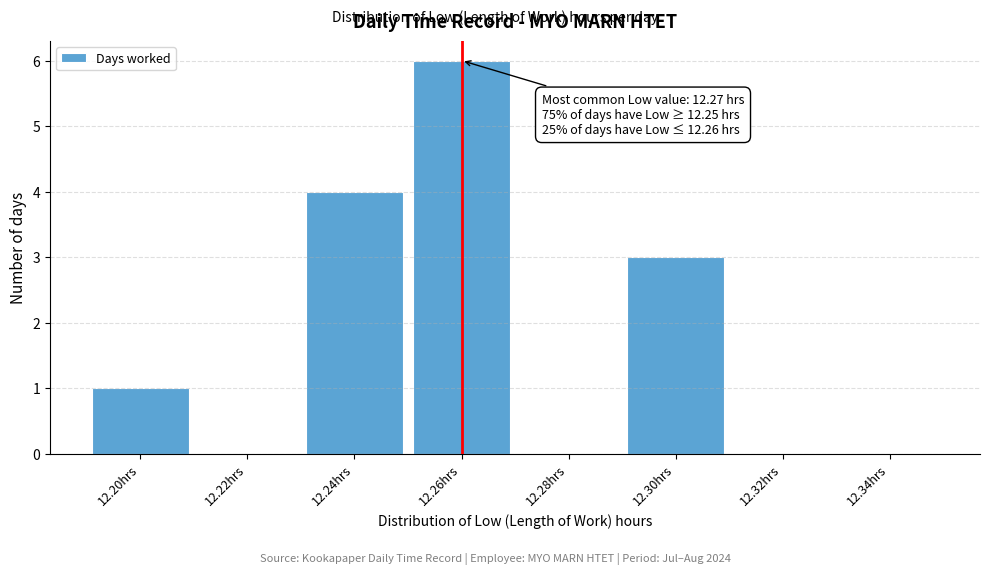

Reading left to right, transcribe all the data shown in this chart.

12.20hrs=1	12.22hrs=0	12.24hrs=4	12.26hrs=6	12.28hrs=0	12.30hrs=3	12.32hrs=0	12.34hrs=0